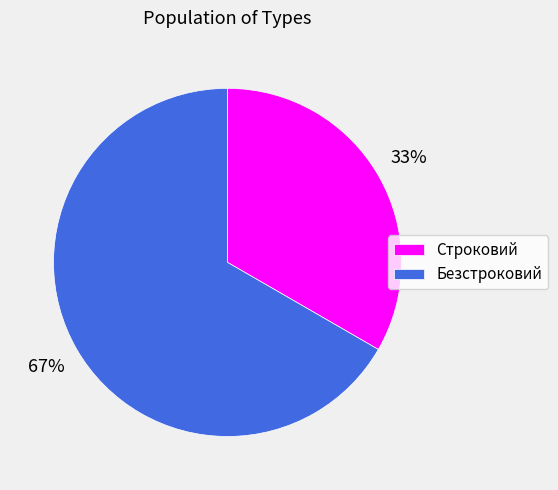

How many slices are in this pie chart?

2